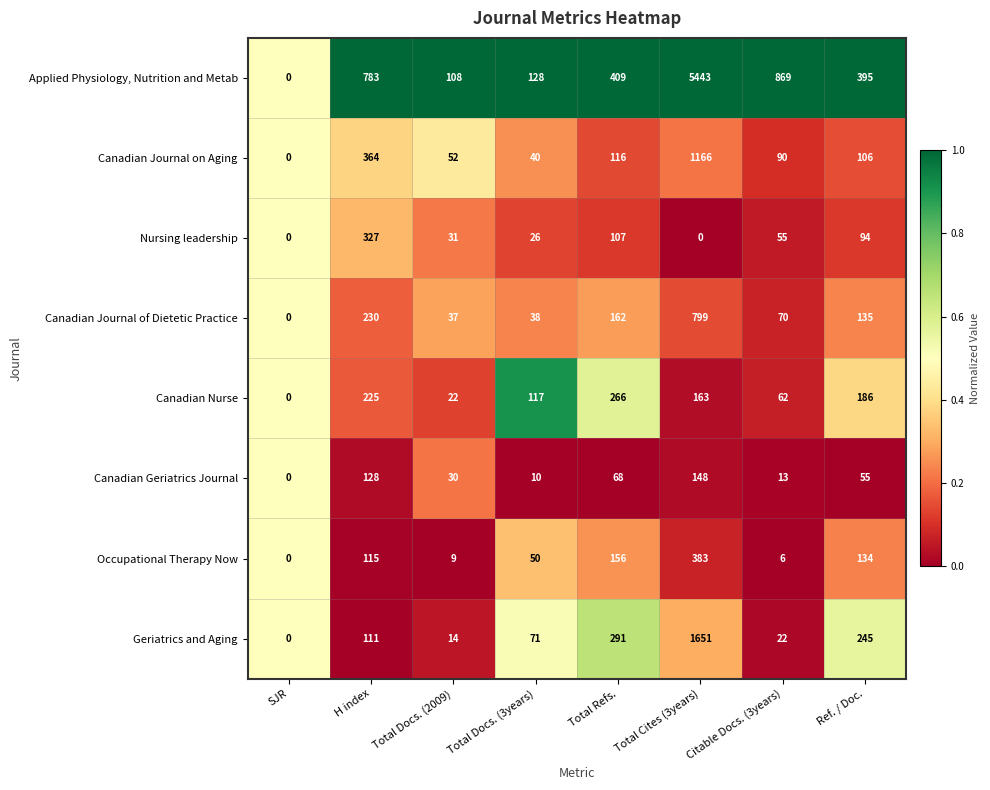

True or false: Canadian Nurse has a value of 111 at Citable Docs. (3years).

False